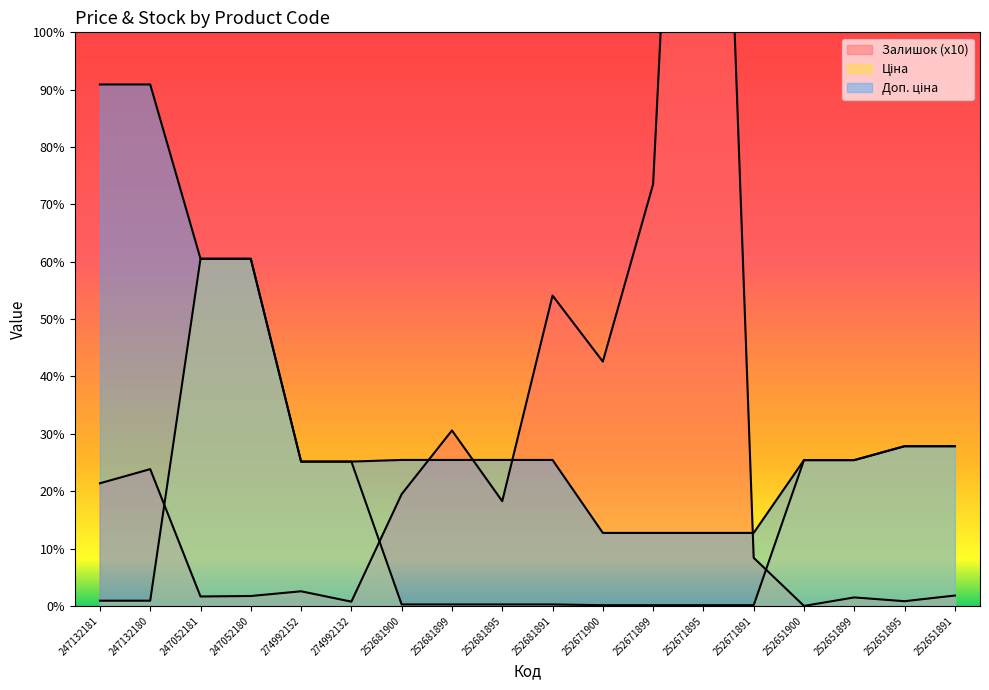

At how many categories does at least one series exceed 26656?

1